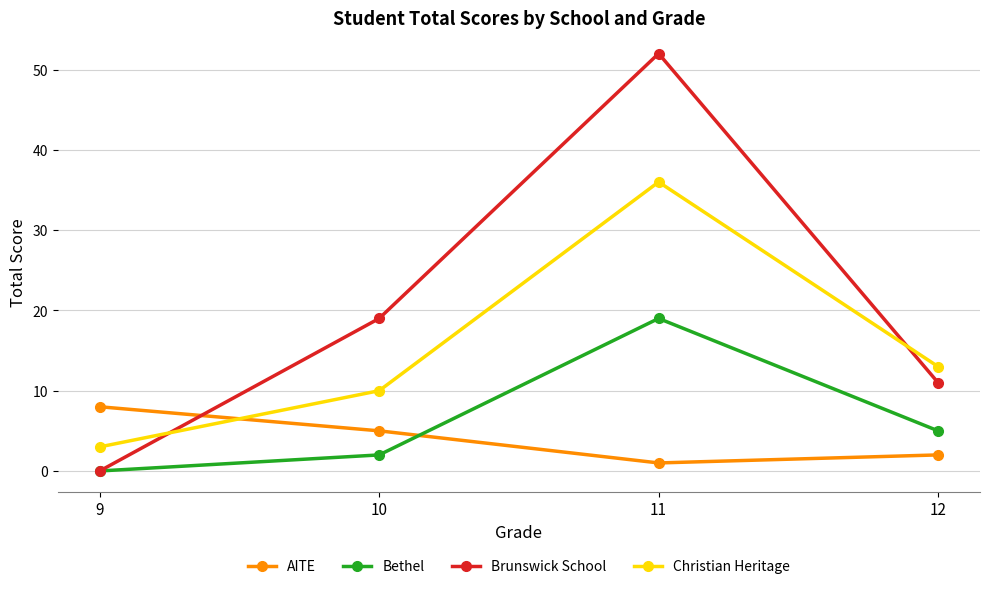

Reading left to right, transcribe all the data shown in this chart.

AITE: 9=8	10=5	11=1	12=2
Bethel: 9=0	10=2	11=19	12=5
Brunswick School: 9=0	10=19	11=52	12=11
Christian Heritage: 9=3	10=10	11=36	12=13